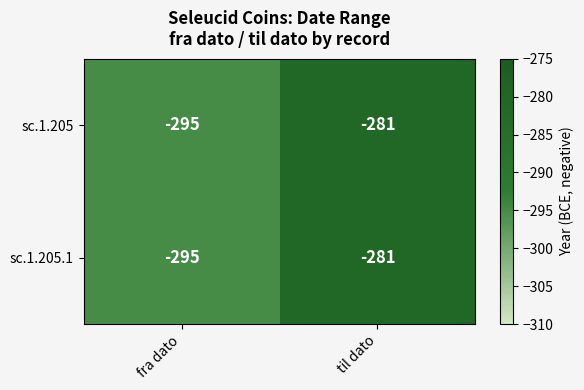

How many categories are shown in the chart?

2